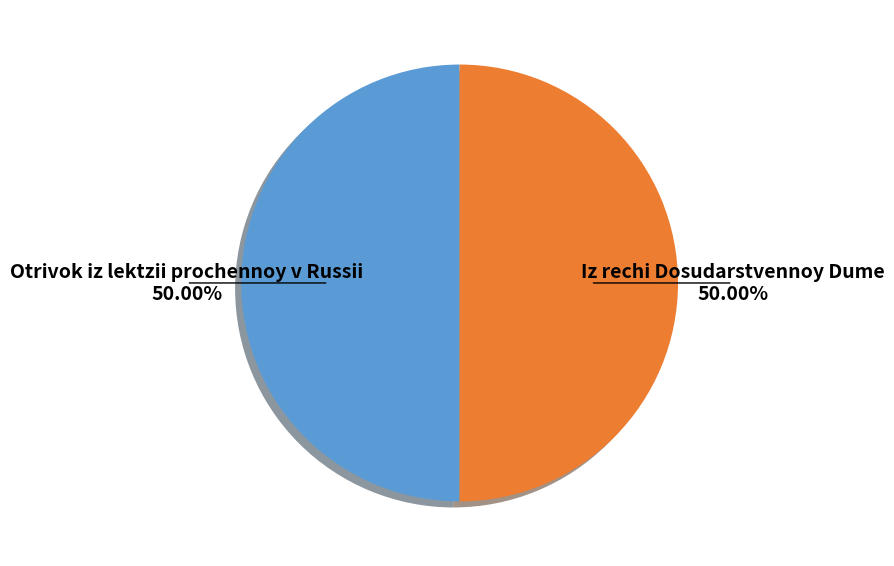

True or false: Iz rechi Dosudarstvennoy Dume accounts for 50% of the total.

True